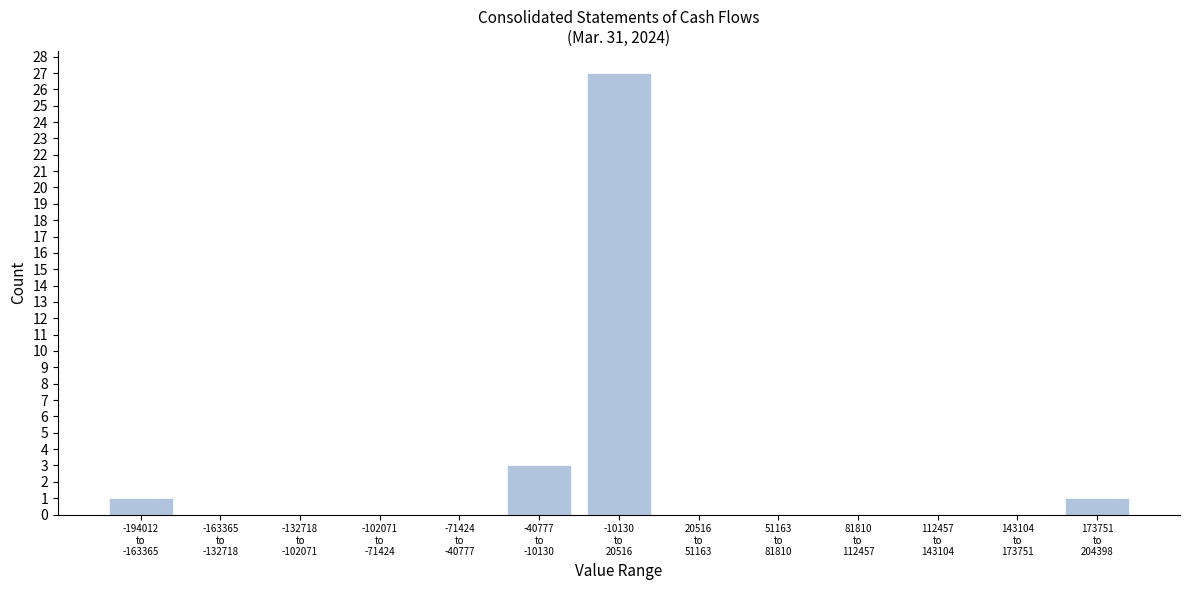

How many categories are shown in the chart?

13